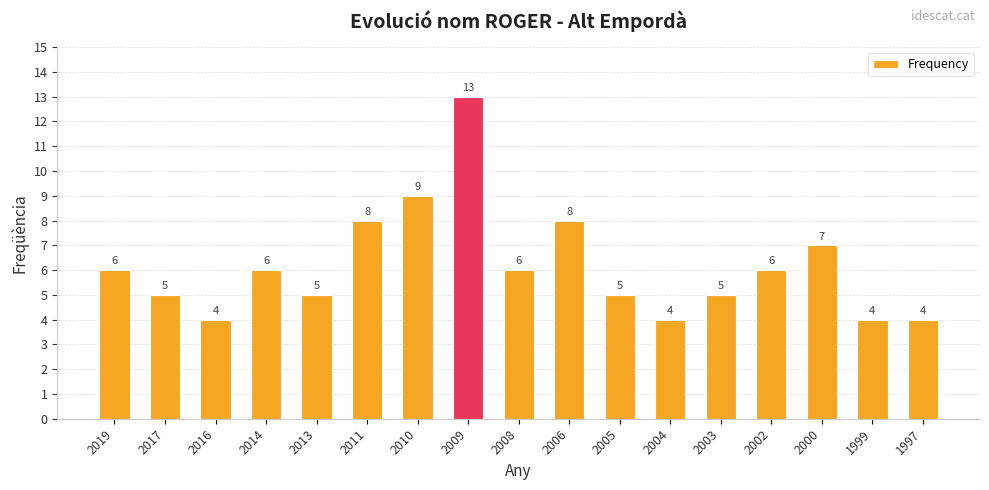

What is the difference between the maximum and second lowest values?

9